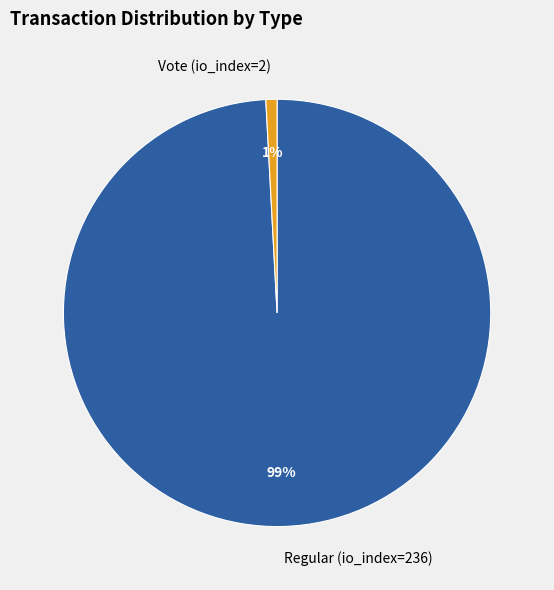

Which slice is the largest?

Regular (io_index=236)